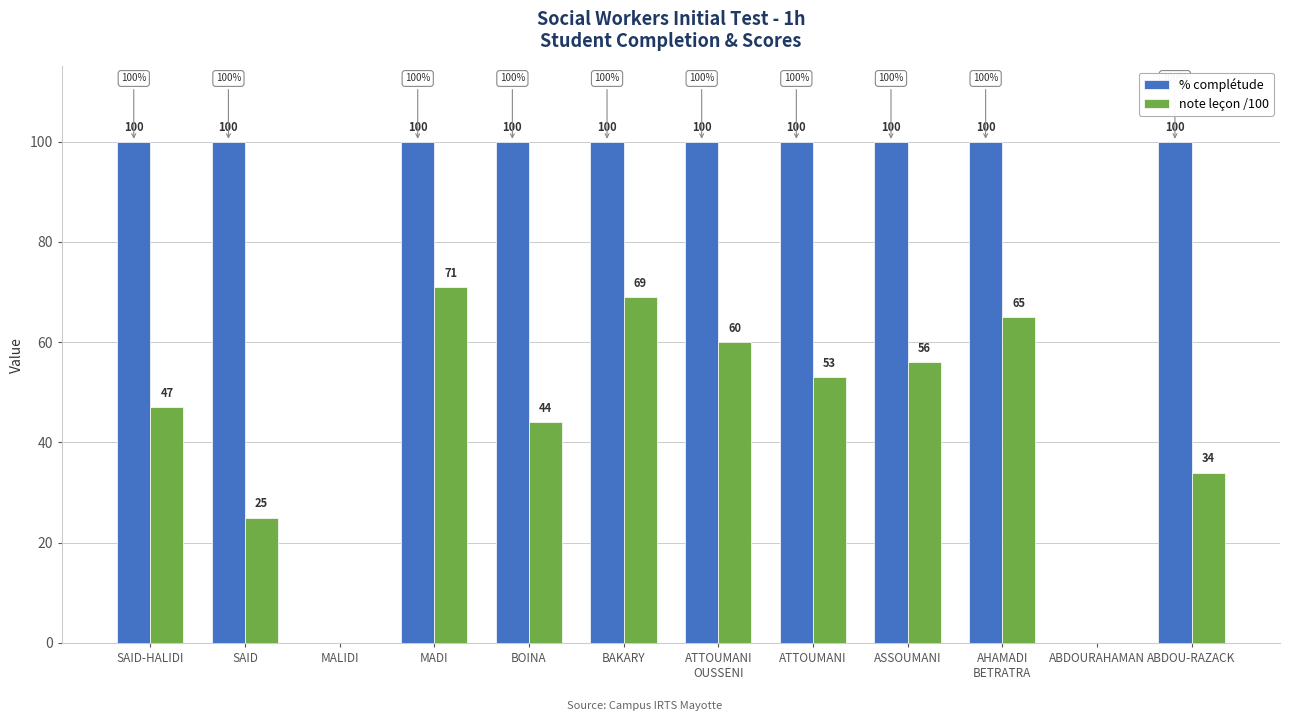

Which series changed the most between ATTOUMANI and ABDOU-RAZACK?

note leçon /100